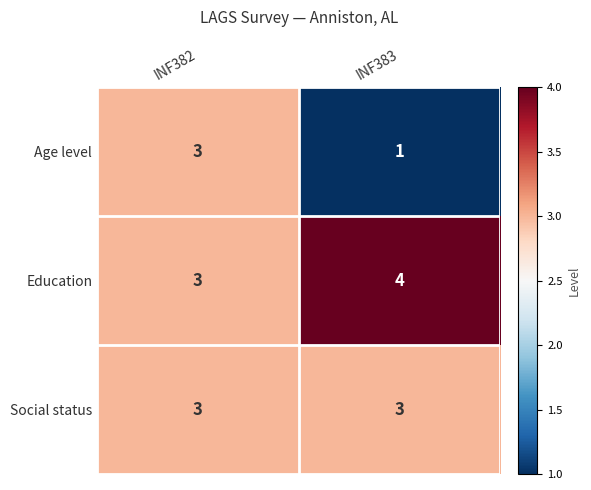

What value does the Social status series have at INF382?

3